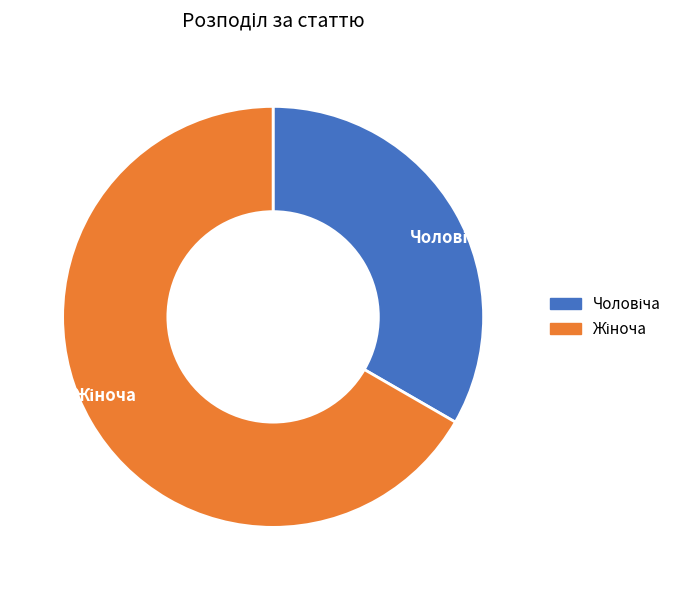

Does any single category account for the majority?

Yes